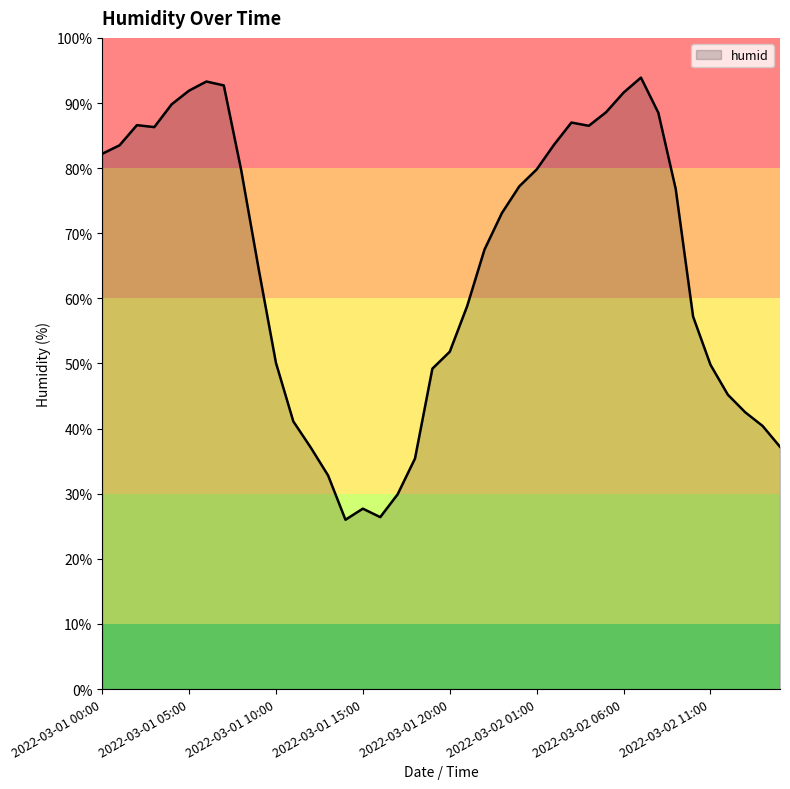

What is the difference between the maximum and minimum values?

67.9